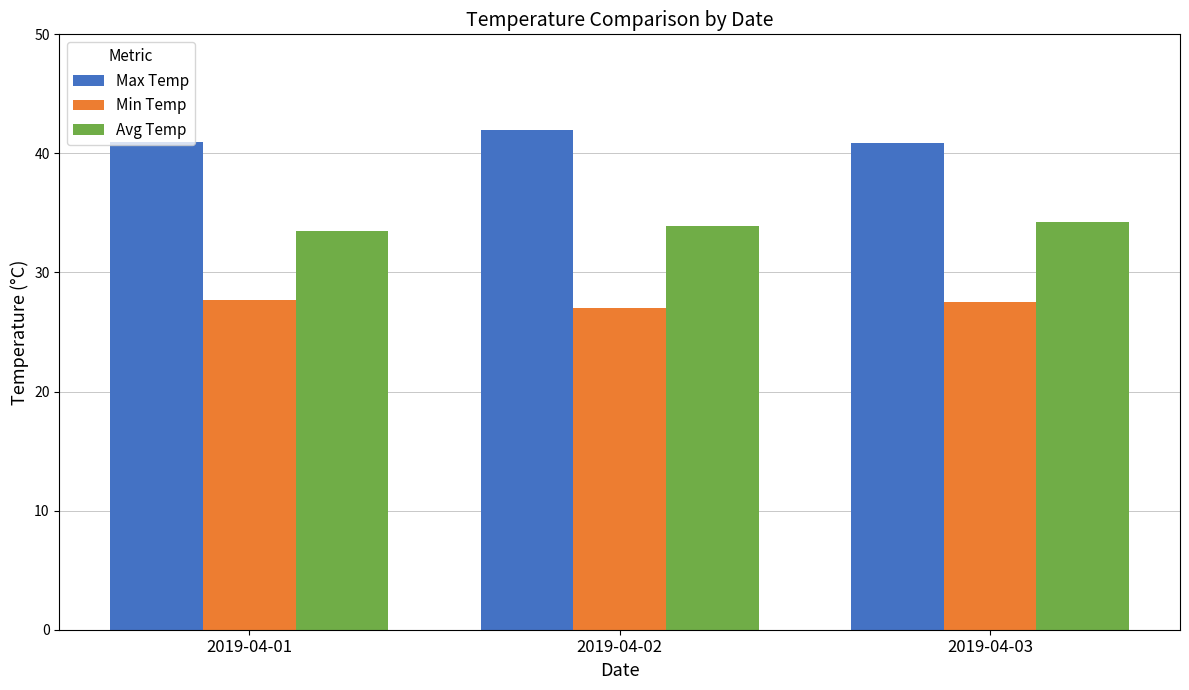

At how many categories does at least one series exceed 40?

3